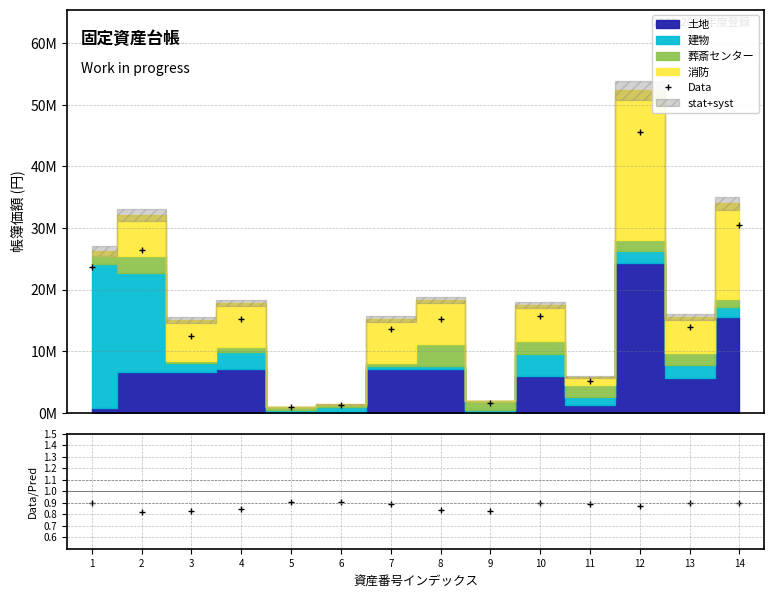

Count the Data/Pred values in the range 0 to 1.

14